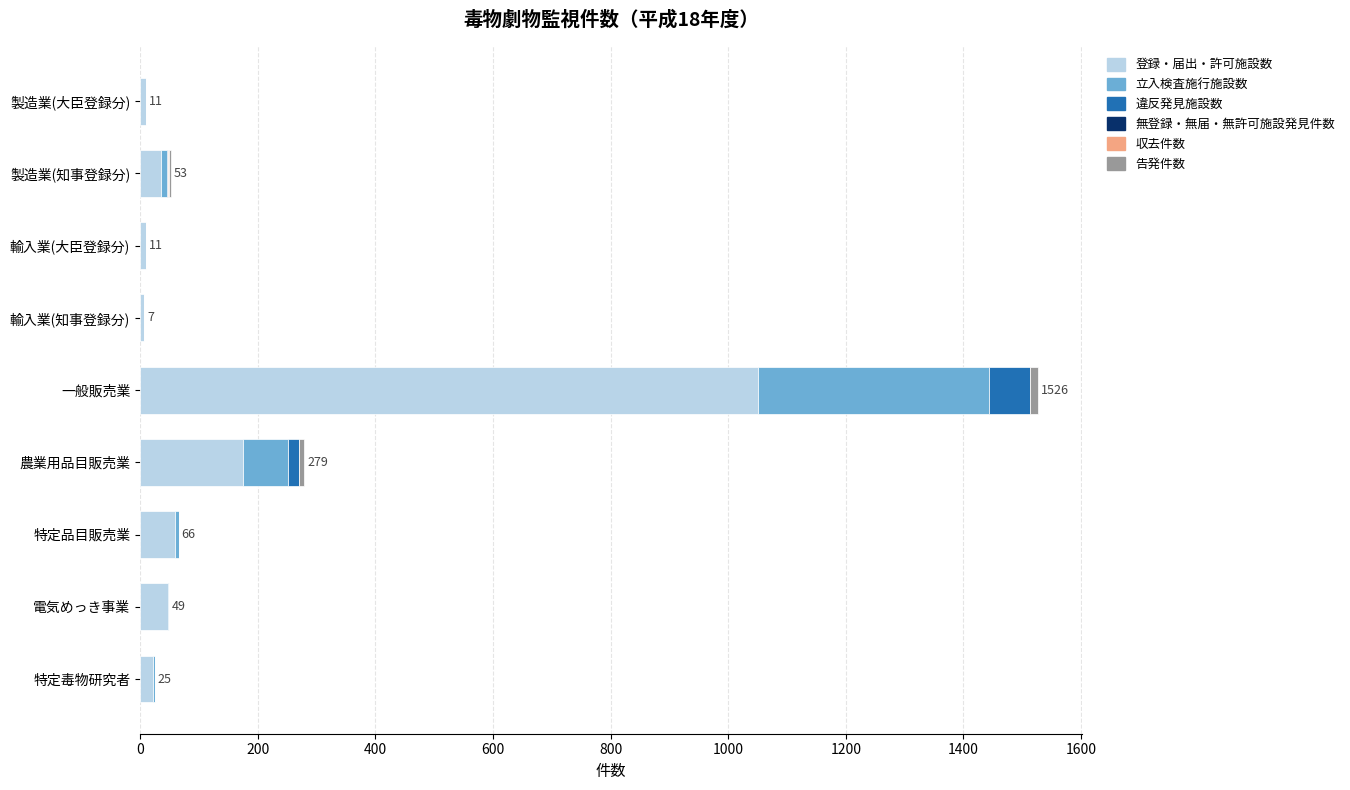

At which category is the sum across all series the highest?

一般販売業